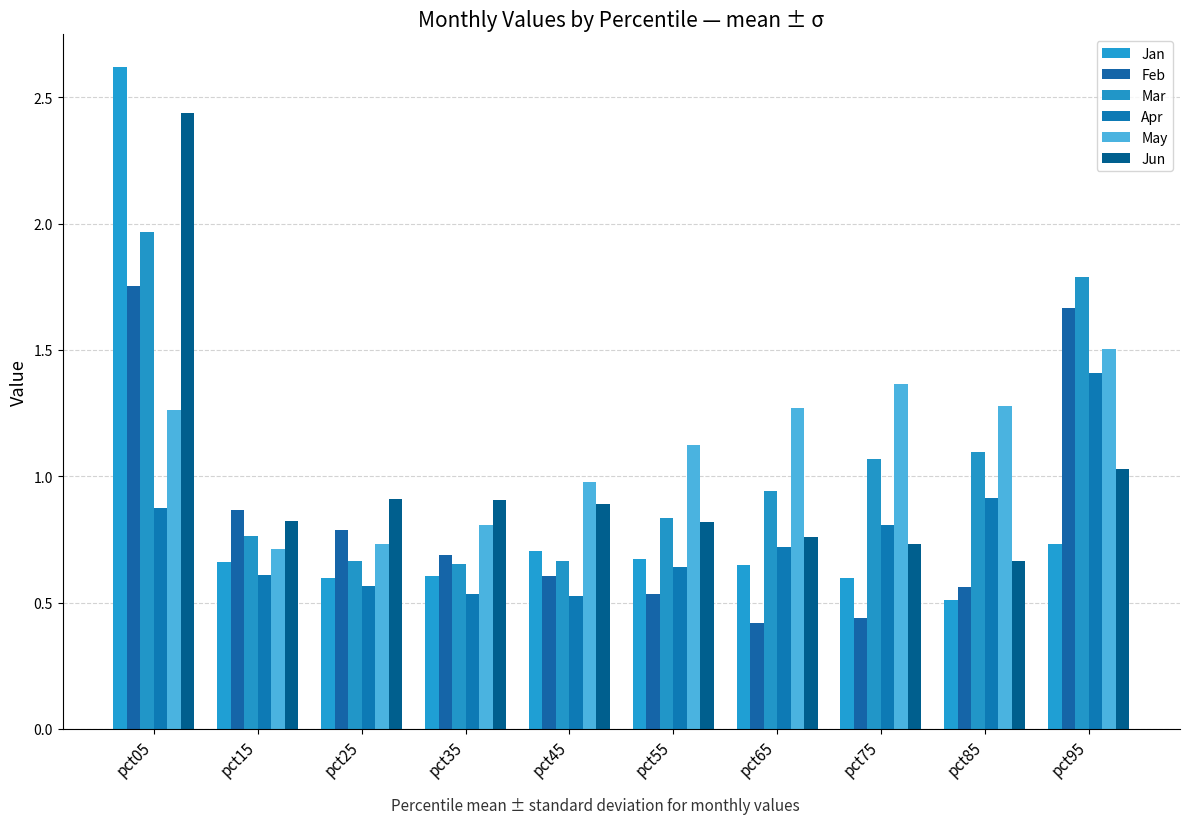

Which series has the largest total across all categories?

May